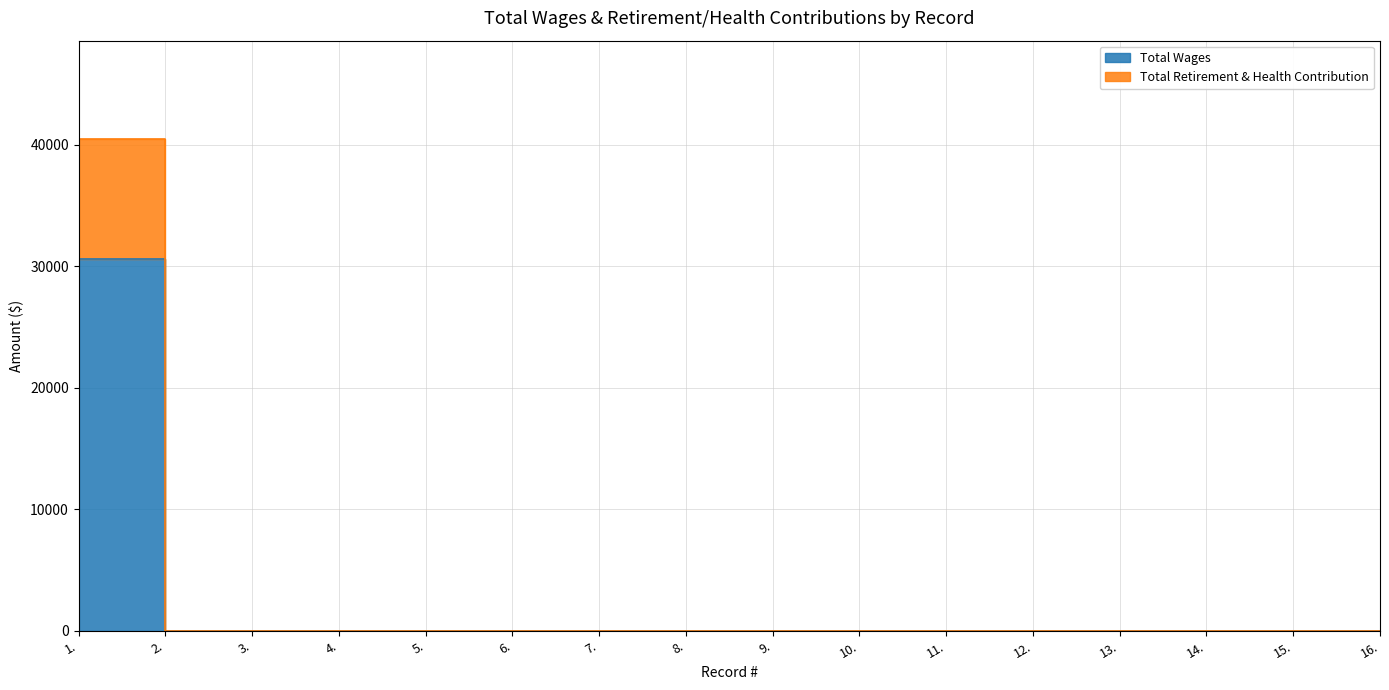

Reading left to right, list all the values displayed in this chart.

Total Wages: 1.=30575	2.=0	3.=0	4.=0	5.=0	6.=0	7.=0	8.=0	9.=0	10.=0	11.=0	12.=0	13.=0	14.=0	15.=0	16.=0
Total Retirement & Health Contribution: 1.=40474	2.=0	3.=0	4.=0	5.=0	6.=0	7.=0	8.=0	9.=0	10.=0	11.=0	12.=0	13.=0	14.=0	15.=0	16.=0